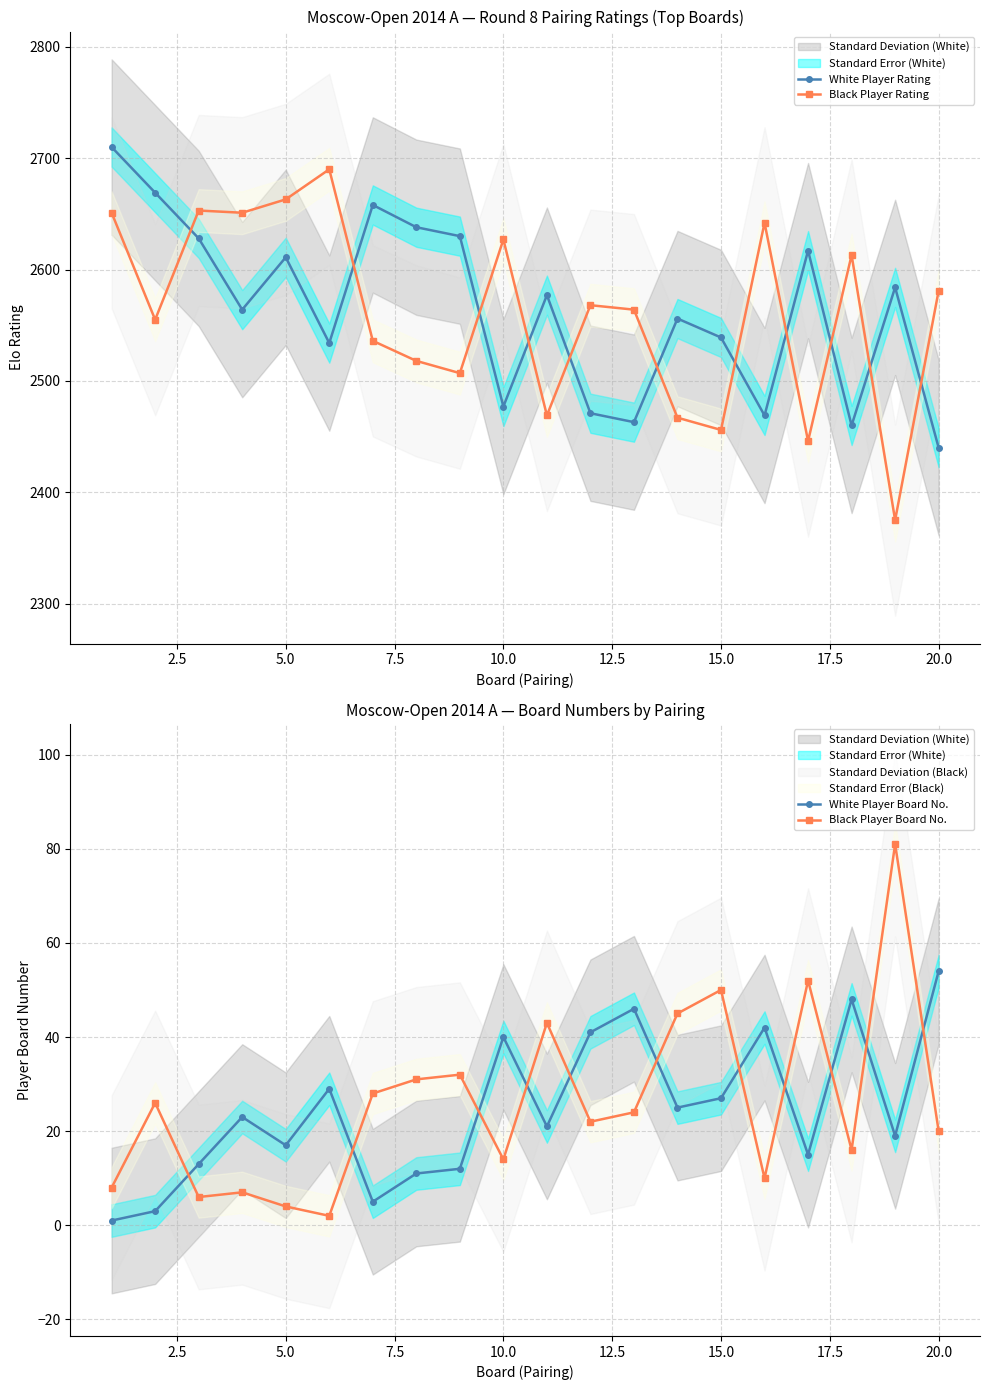

At which category does White Player Rating reach its first local peak?

5.0